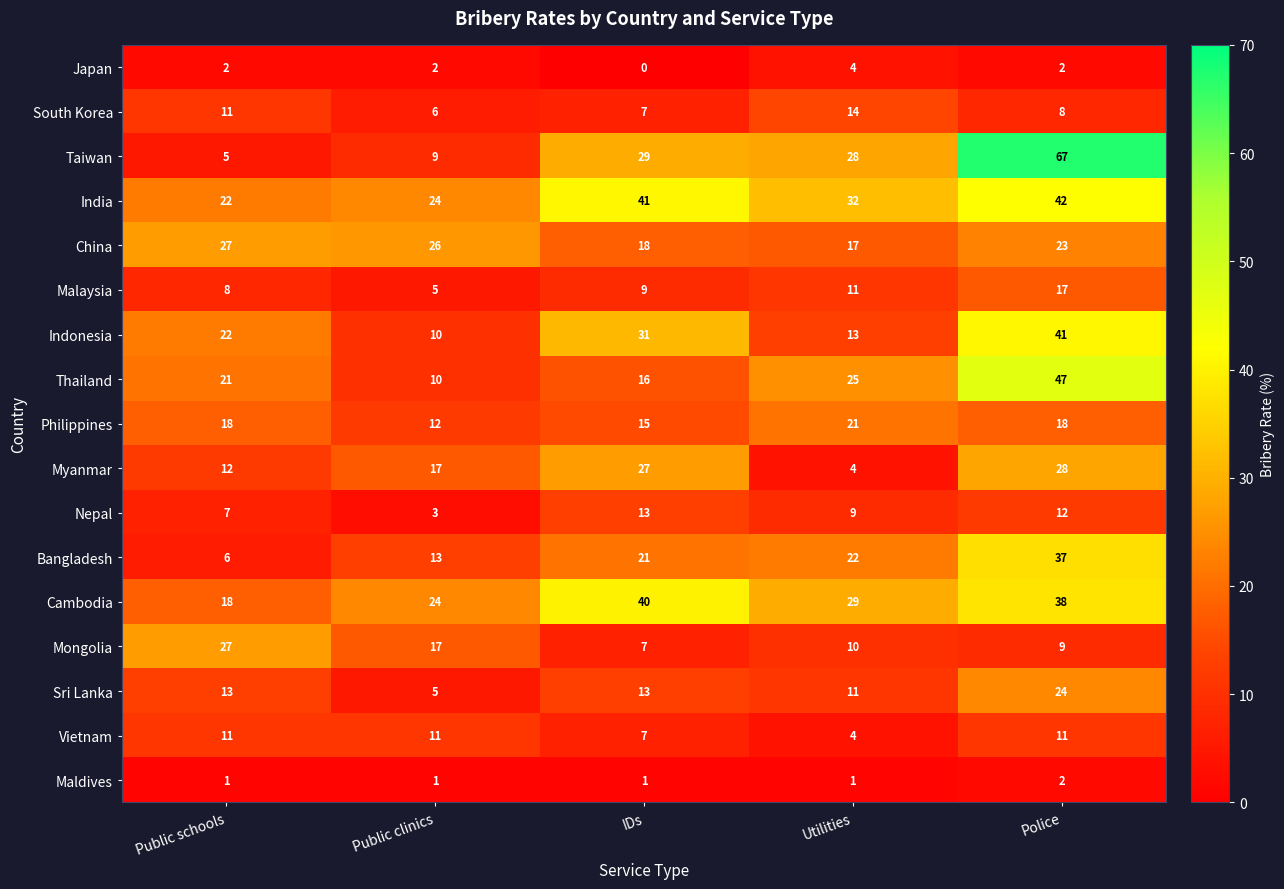

Count the number of categories in the chart.

5